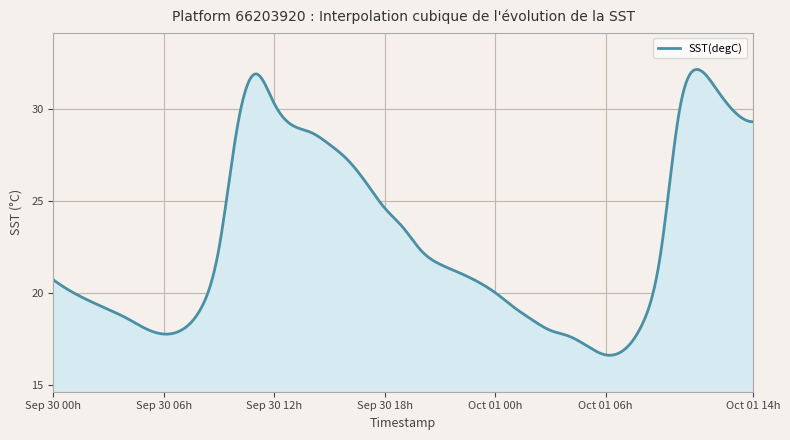

What is the maximum value shown in the chart?

32.2